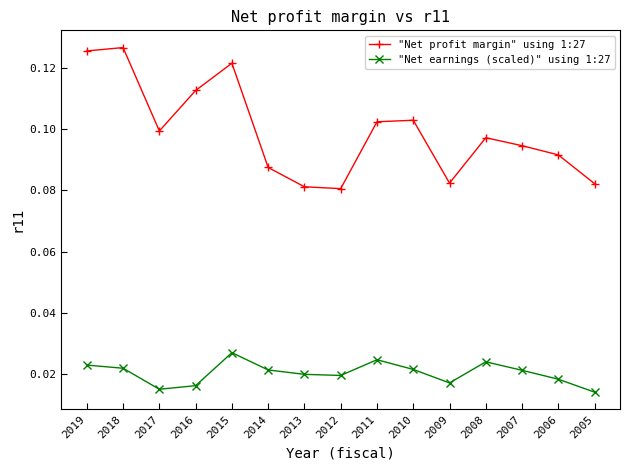

Rank the series at 2019 from lowest to highest value.

"Net earnings (scaled)" using 1:27, "Net profit margin" using 1:27